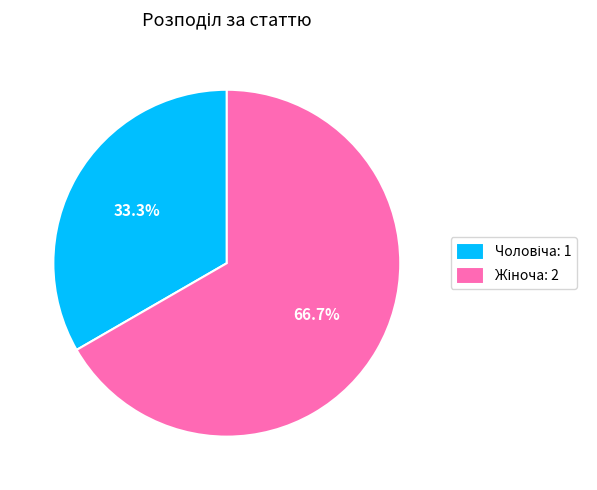

What percentage do Жіноча and Чоловіча together represent?

100.0%